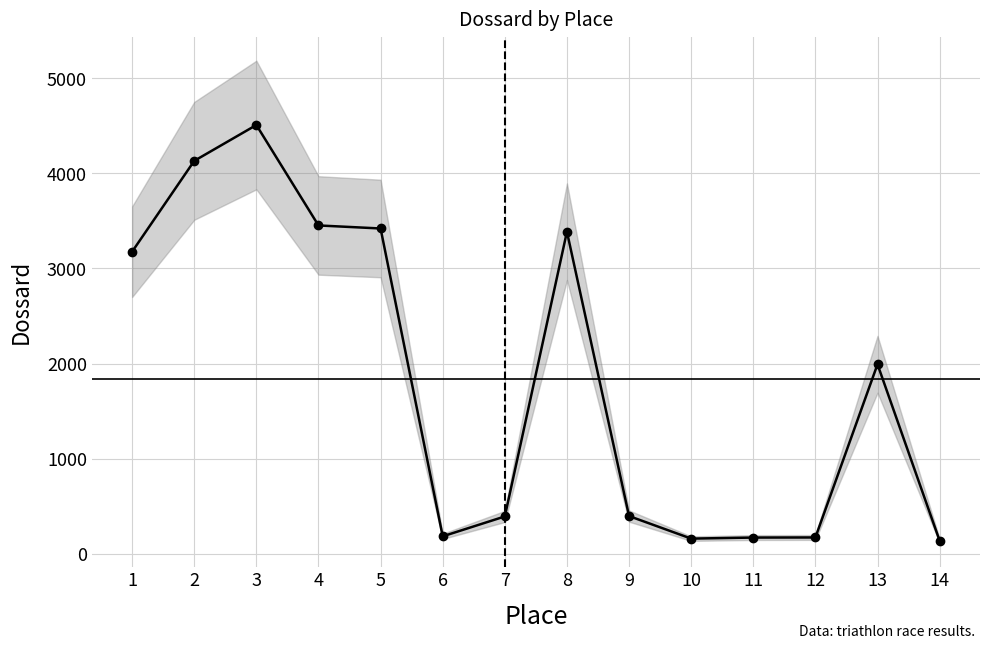

Approximately how many times larger is the value at 2 compared to 14?

30.2